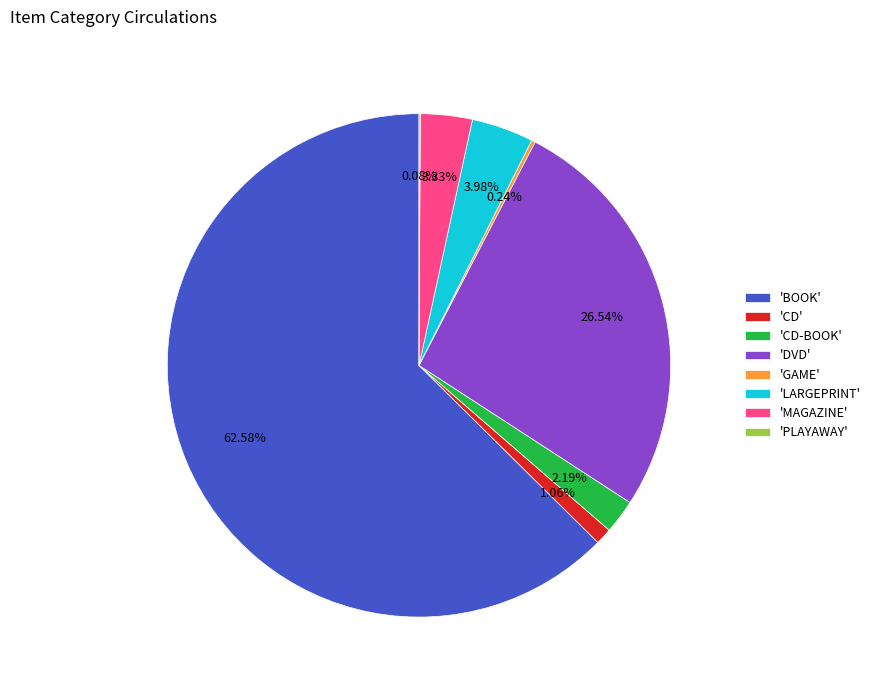

Which has a higher value, 'MAGAZINE' or 'CD'?

'MAGAZINE'